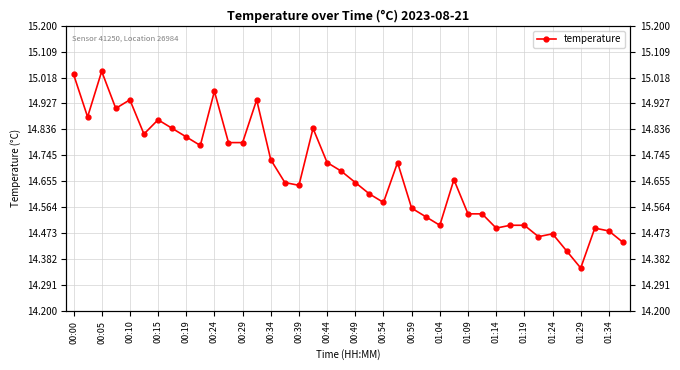

How many data points does each series have?

40